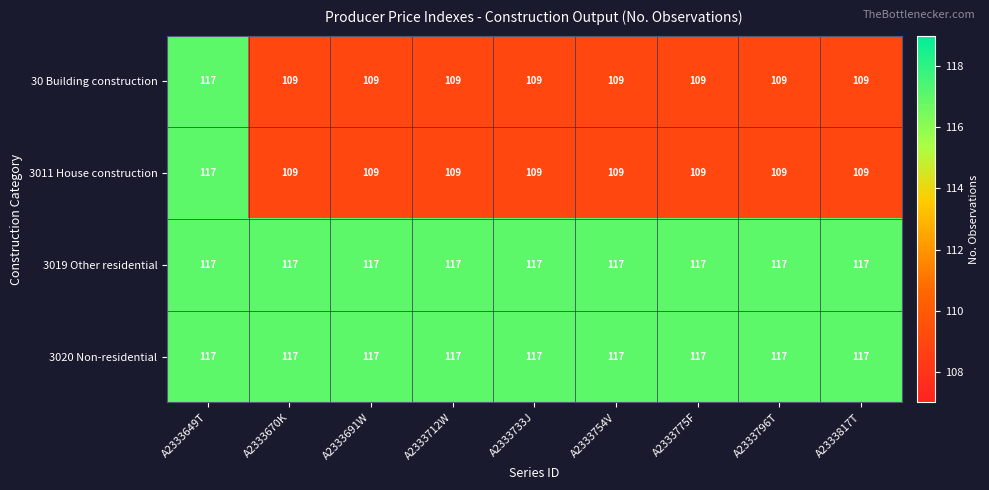

Count the 3011 House construction values in the range 109 to 110.

8